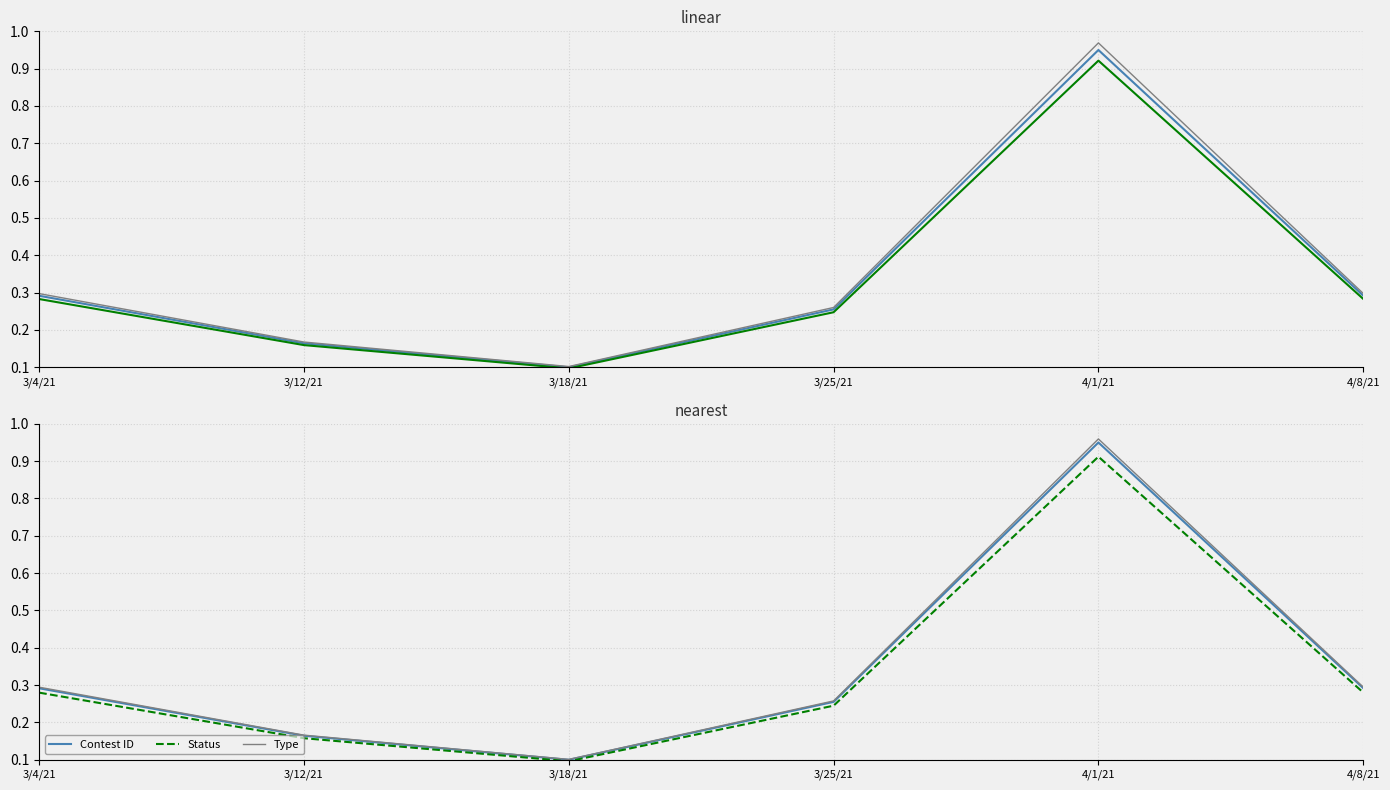

What is the difference between the maximum and minimum values in the Contest ID series?

0.8